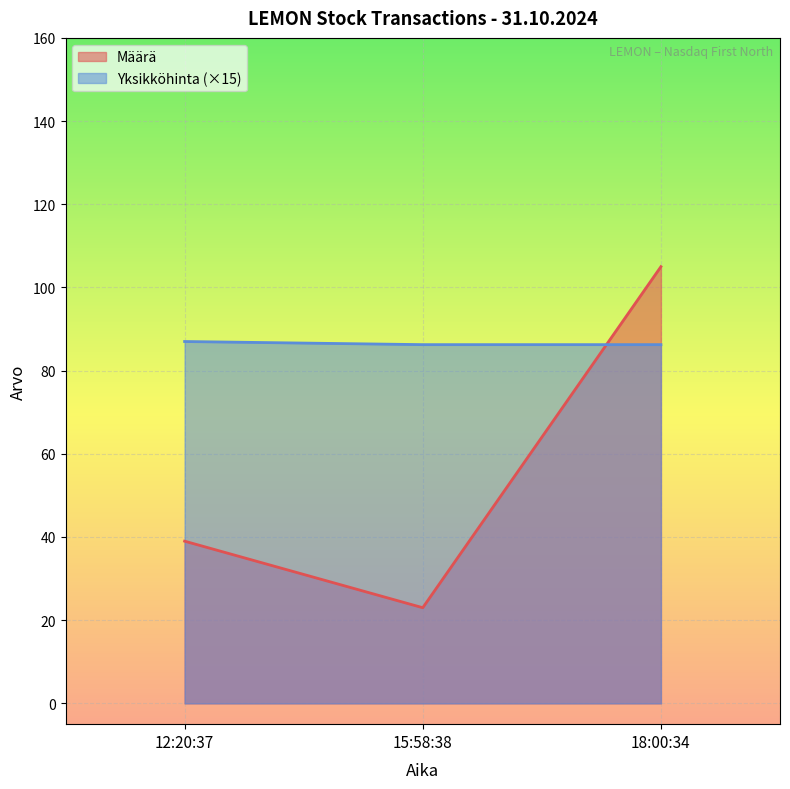

What is the sum of the Yksikköhinta values at 18:00:34 and 15:58:38?

172.5